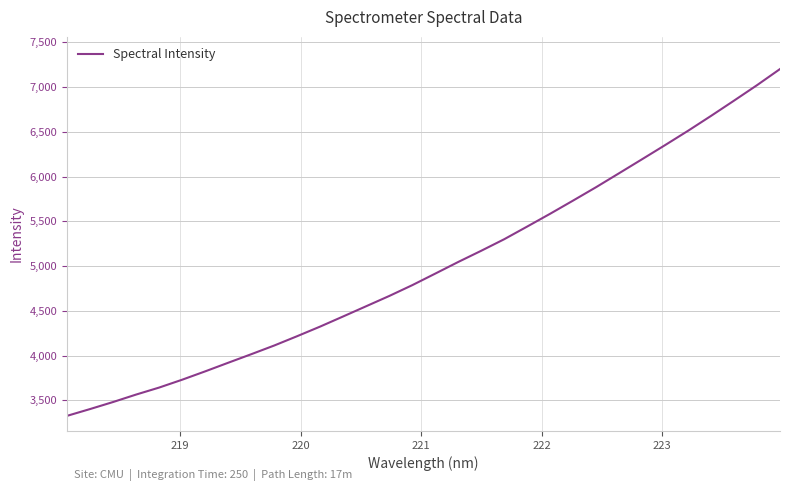

What is the difference between the maximum and minimum values?

3876.1